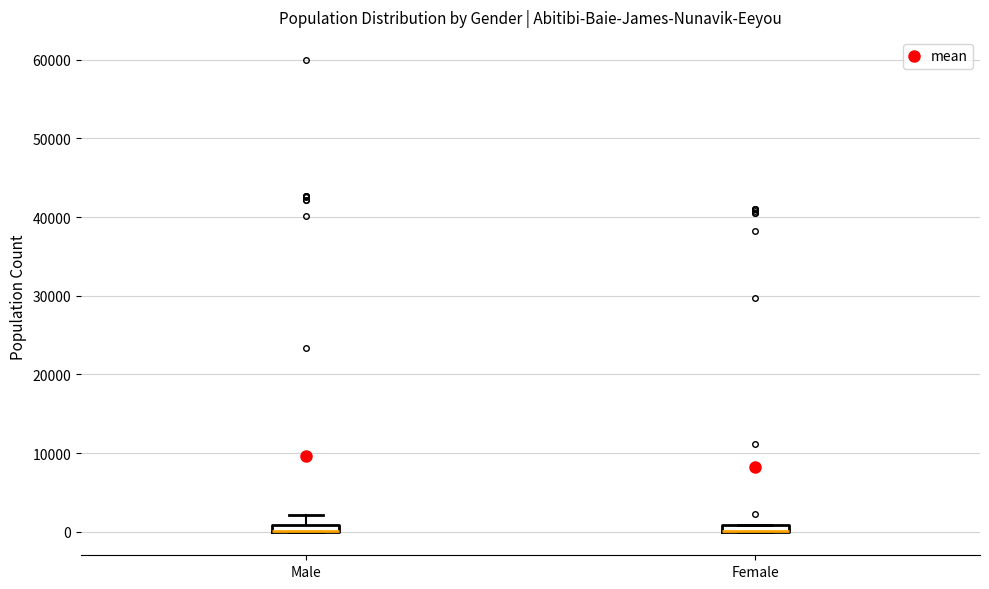

Where is the upper edge of the box for Female on the y-axis? The values are not printed on the chart, so give them approximately, as read against the axis.

1000